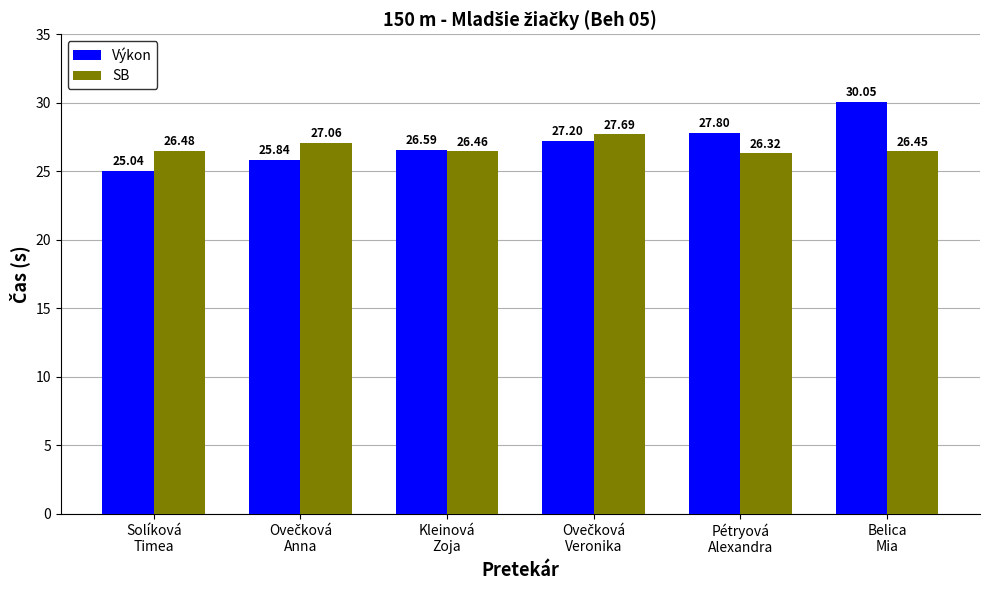

What is the average value of the Výkon series?

27.1